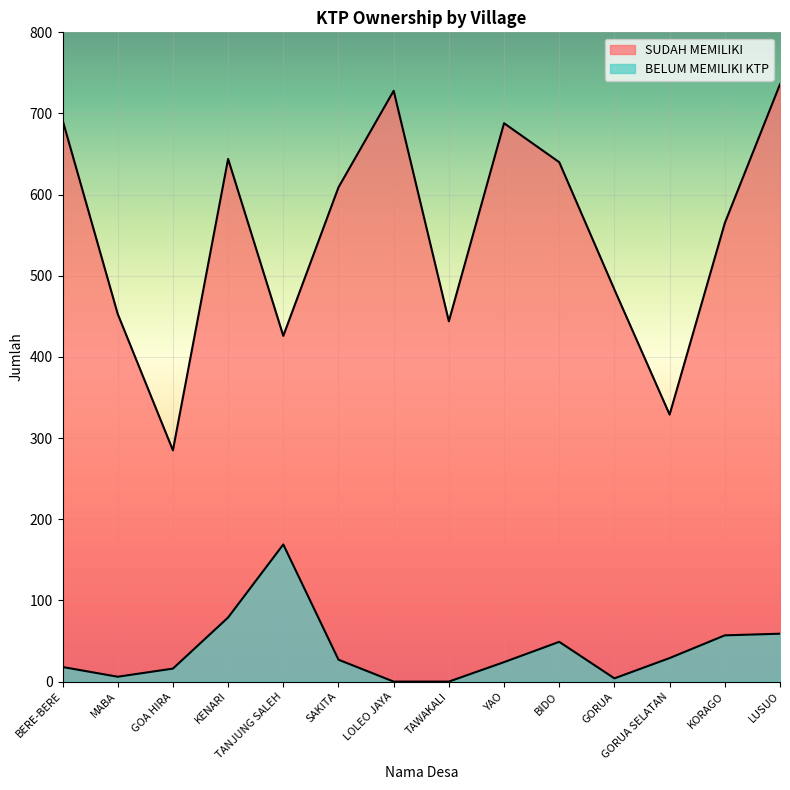

Rank the series by their average value, from highest to lowest.

SUDAH MEMILIKI, BELUM MEMILIKI KTP